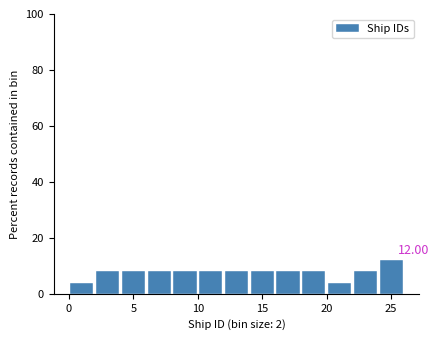

Over which range of the x-axis is the bar tallest?

24 to 26